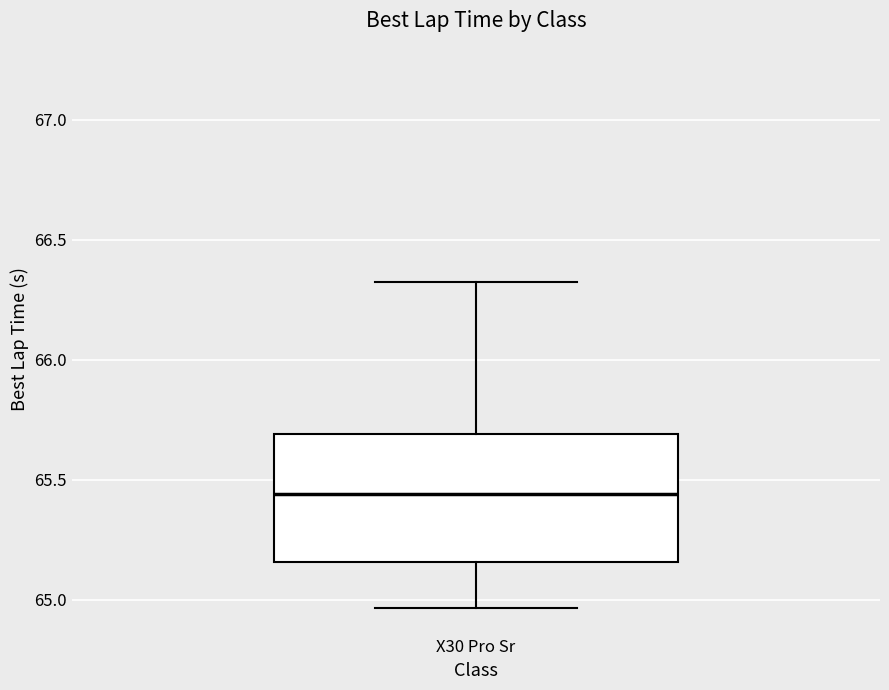

Where does the upper whisker of the box for X30 Pro Sr end on the y-axis? The values are not printed on the chart, so give them approximately, as read against the axis.

66.30